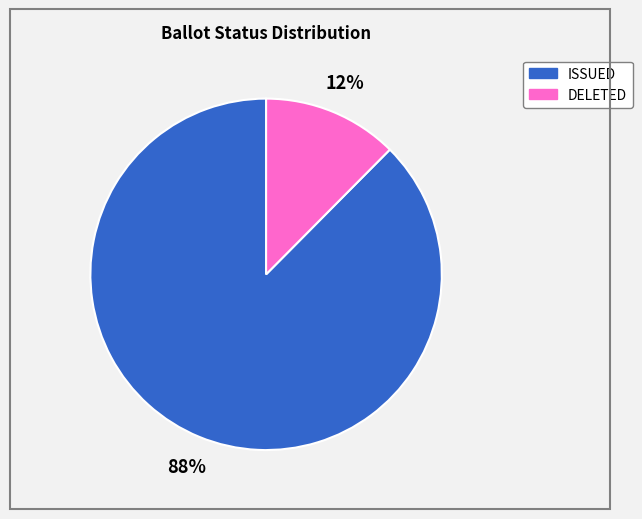

Which category has the smallest portion of the pie?

DELETED